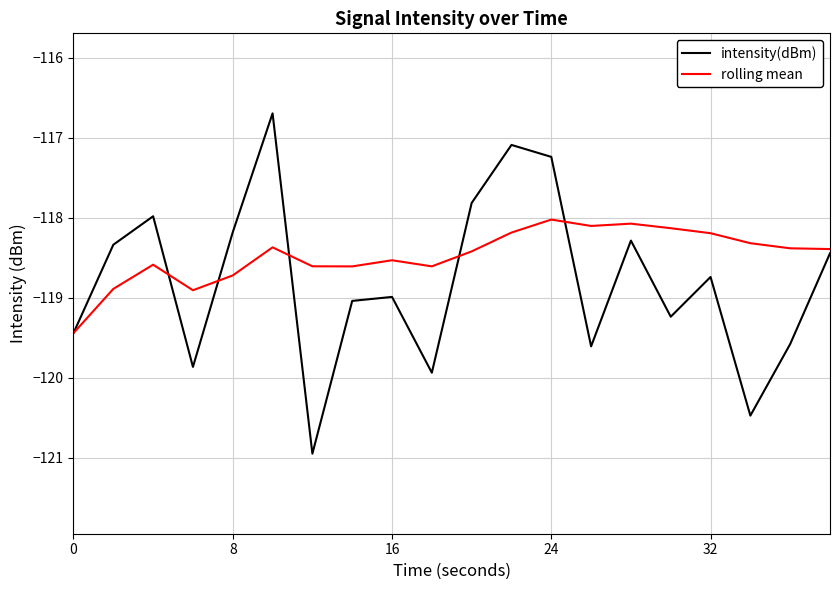

Reading right to left, list all the values displayed in this chart.

intensity(dBm): -118.4	-119.6	-120.5	-118.7	-119.2	-118.3	-119.6	-117.2	-117.1	-117.8	-119.9	-119.0	-119.0	-120.9	-116.7	-118.2	-119.9	-118.0	-118.3	-119.4
rolling mean: -118.4	-118.4	-118.3	-118.2	-118.1	-118.1	-118.1	-118.0	-118.2	-118.4	-118.6	-118.5	-118.6	-118.6	-118.4	-118.7	-118.9	-118.6	-118.9	-119.4